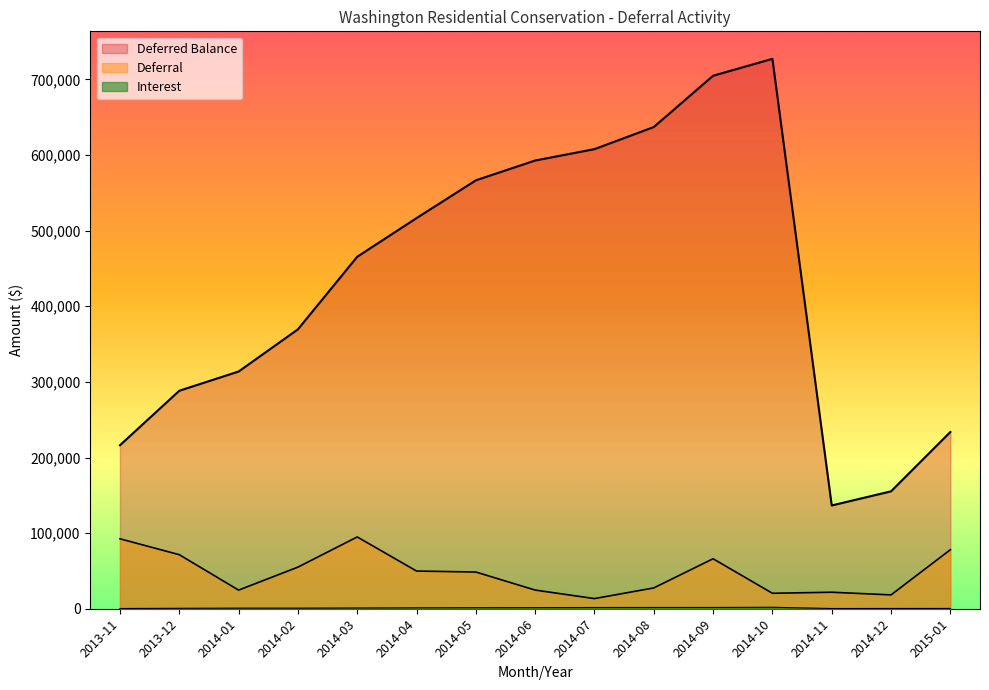

What is the total value across all series at 2015-01?

312186.7